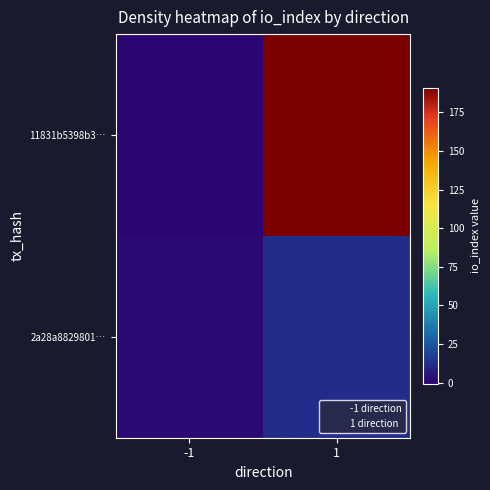

List the series in order of their peak value, highest first.

11831b5398b3…, 2a28a8829801…